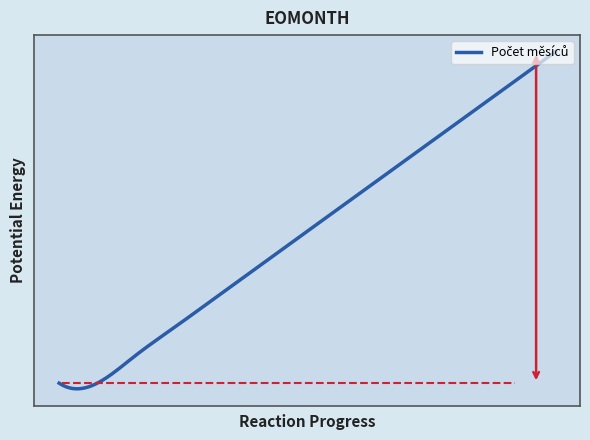

Does the chart have visible grid lines?

No